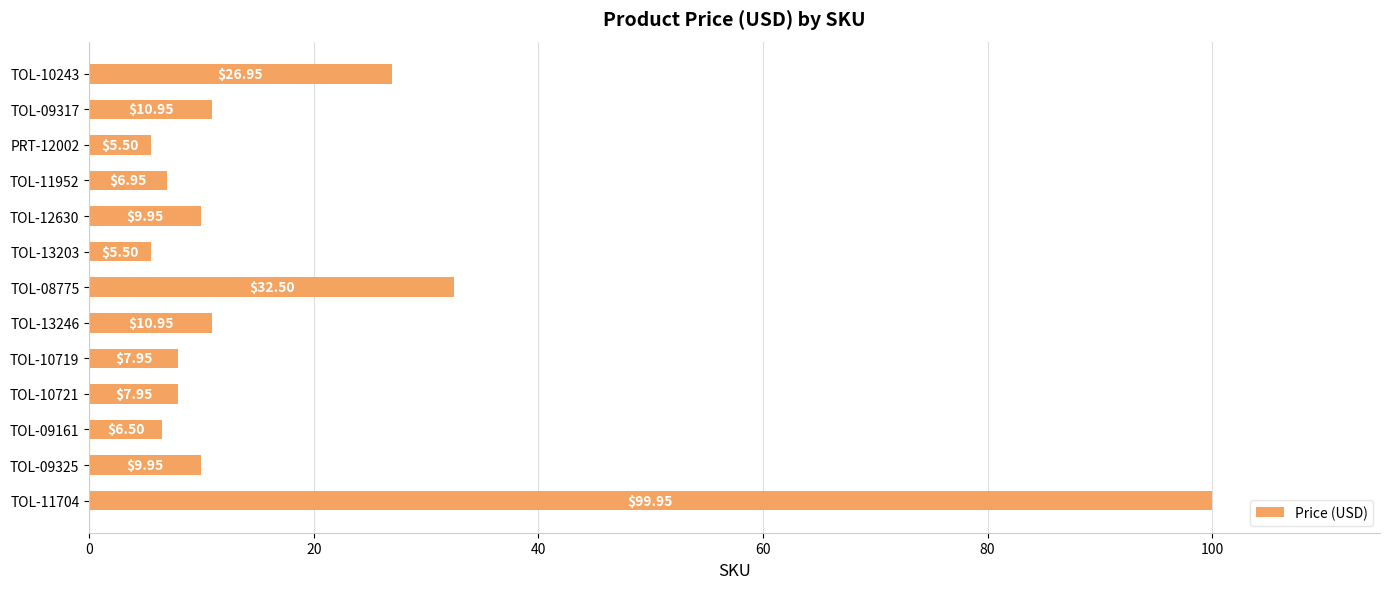

Between TOL-09317 and TOL-11704, which is larger?

TOL-11704